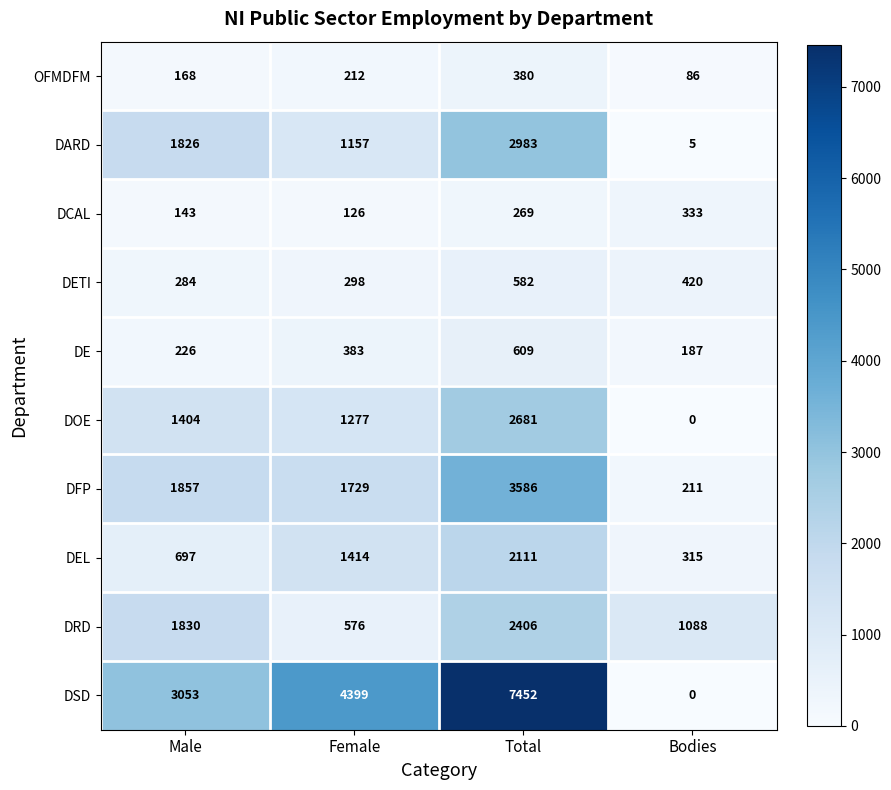

The DEL series shows 2111 at Total. True or false?

True